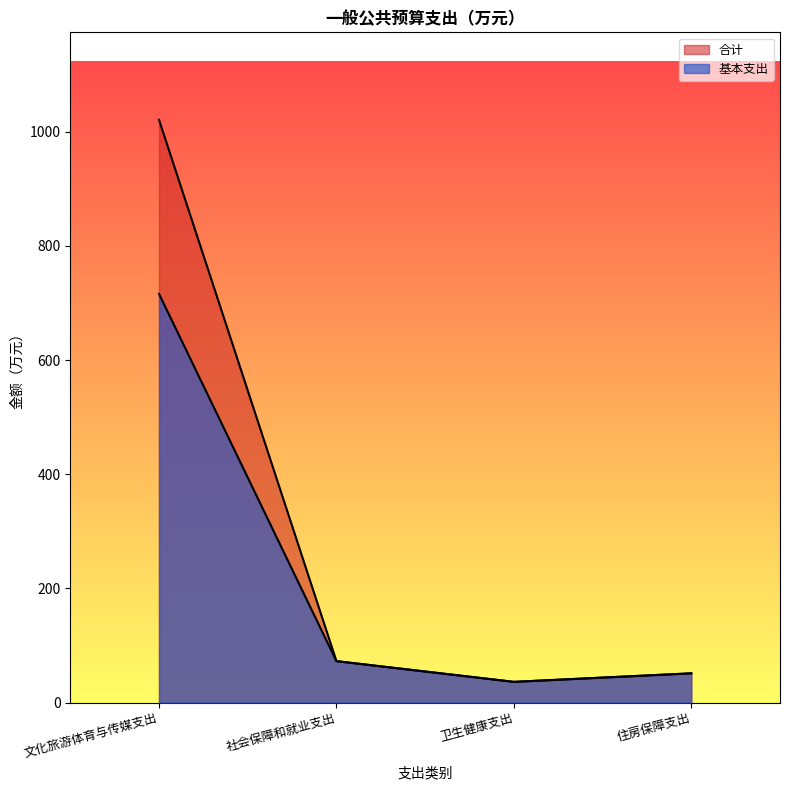

At which label does 基本支出 first exceed 72?

文化旅游体育与传媒支出